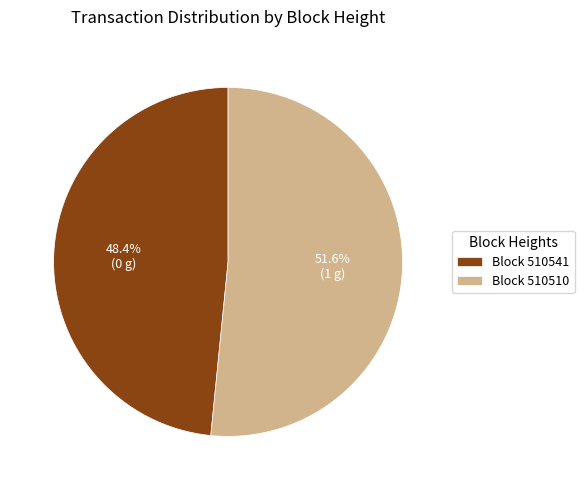

What is the largest slice in the pie chart?

Block 510510